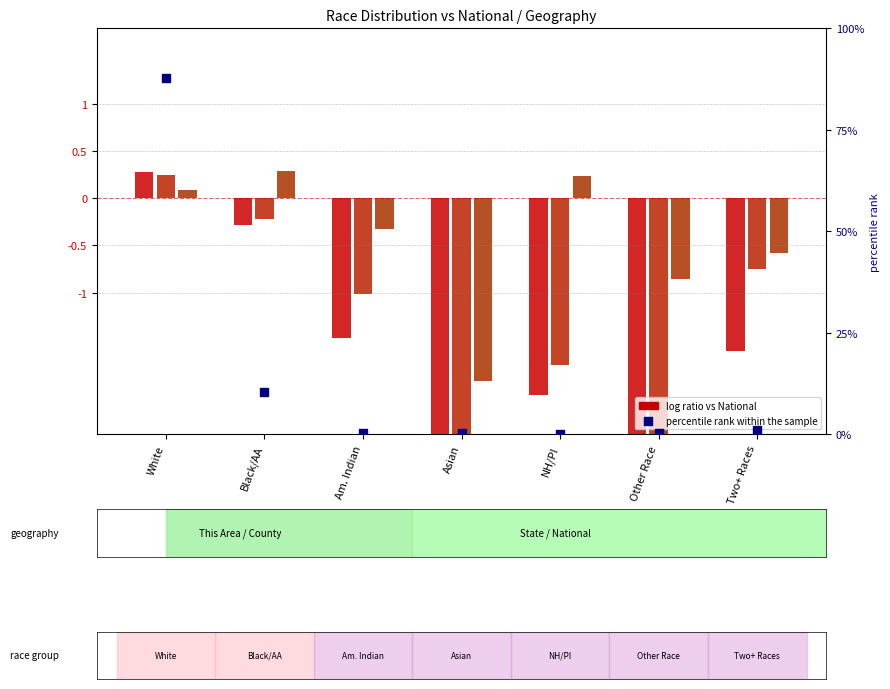

Which series reaches the maximum Y coordinate?

percentile rank within the sample